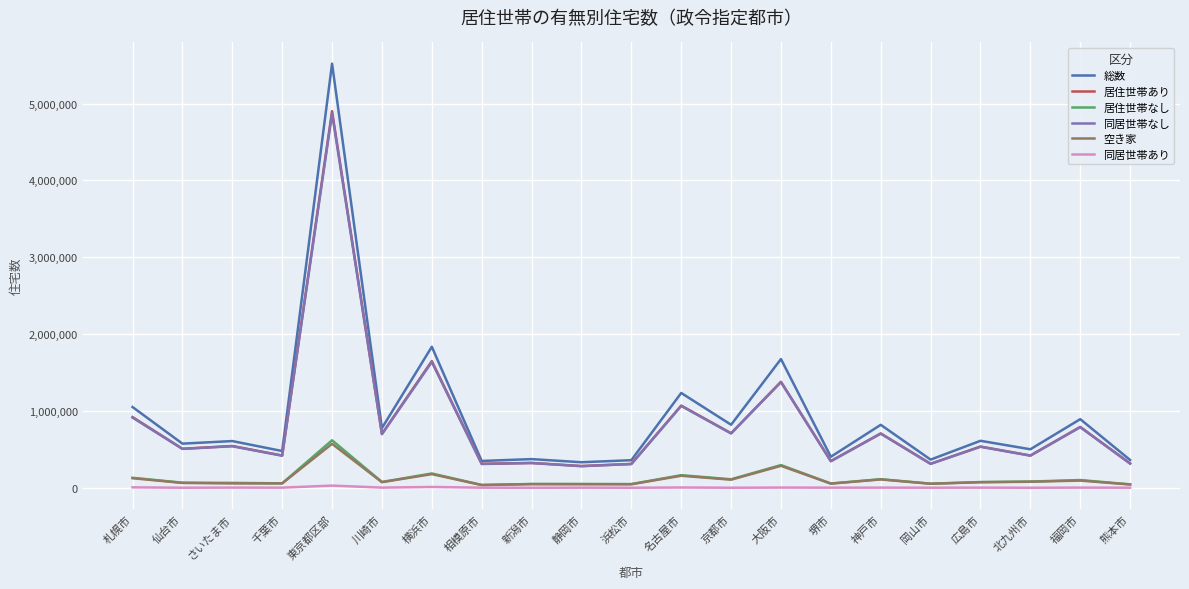

Which category has the highest value across all series?

東京都区部